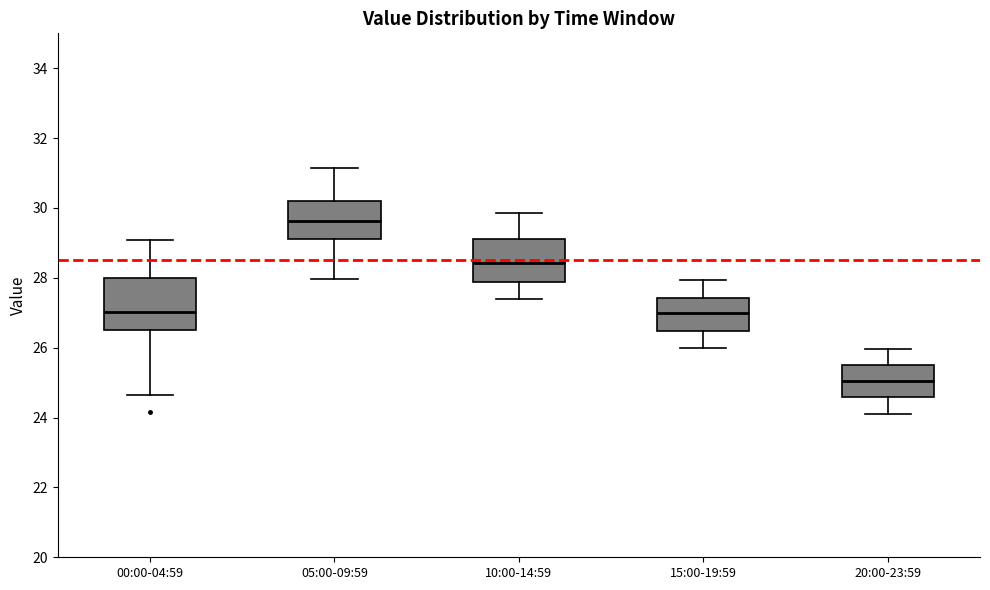

Where is the upper edge of the box for 05:00-09:59 on the y-axis? The values are not printed on the chart, so give them approximately, as read against the axis.

30.2